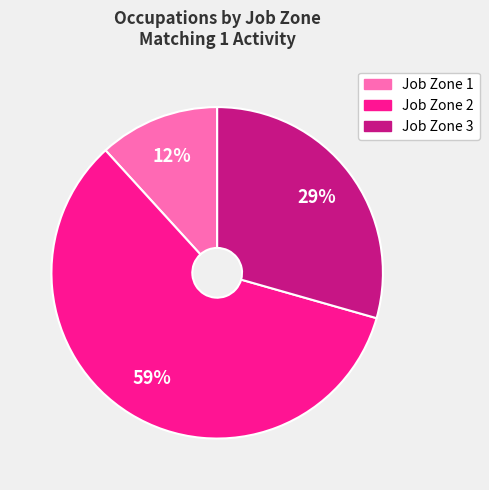

Which has a higher value, Job Zone 3 or Job Zone 1?

Job Zone 3